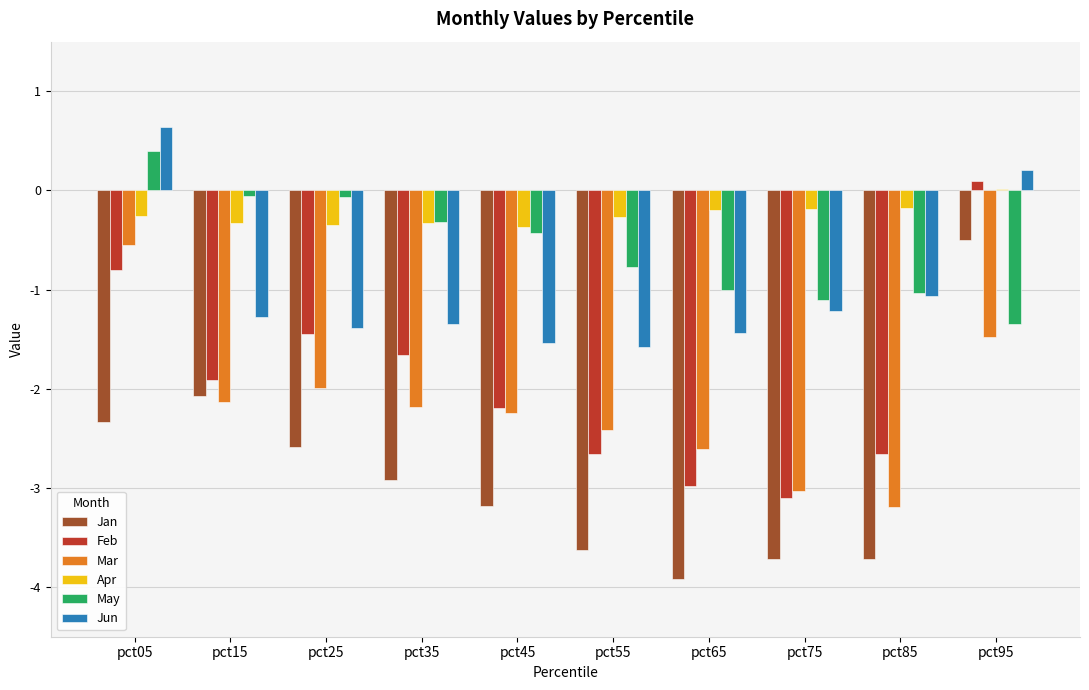

What are all the series names shown in the legend?

Jan, Feb, Mar, Apr, May, Jun